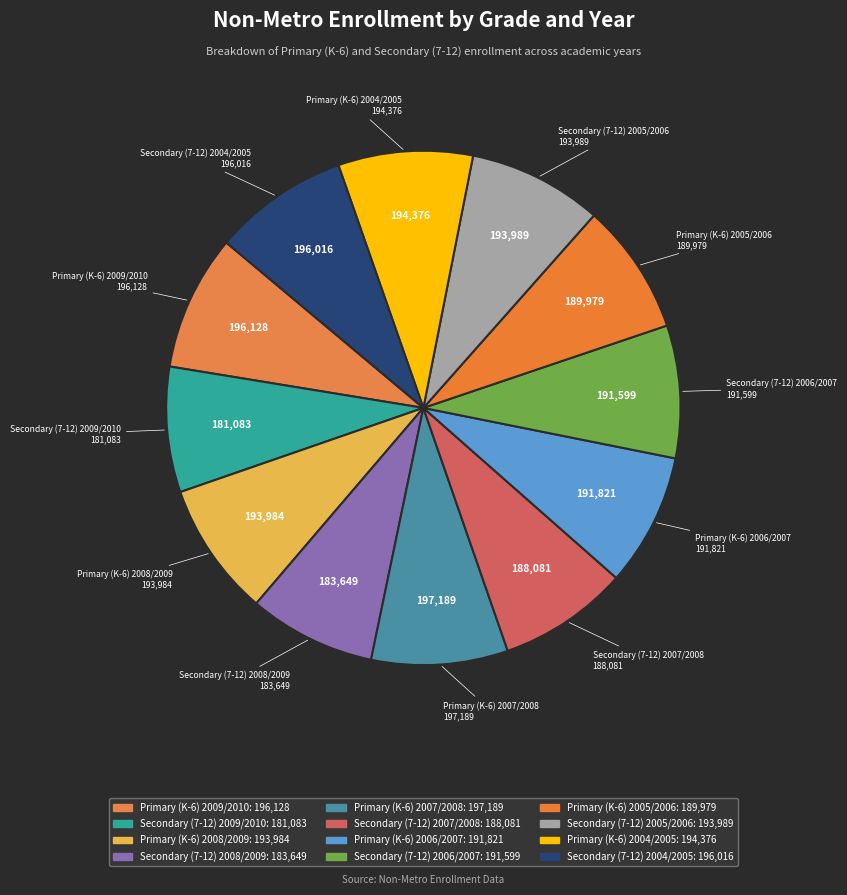

What percentage is the Secondary (7-12) 2007/2008 slice, to the nearest percent?

8%